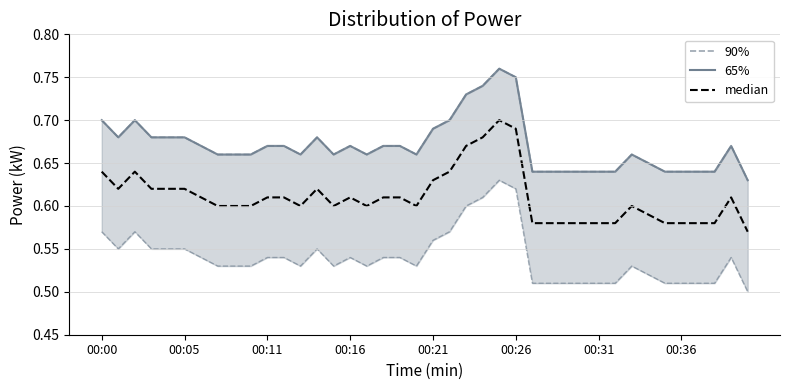

True or false: median and 10% intersect in this chart.

False